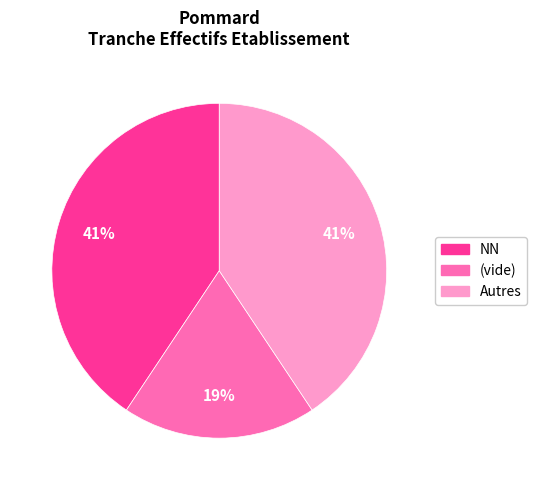

How many segments does this pie chart have?

3